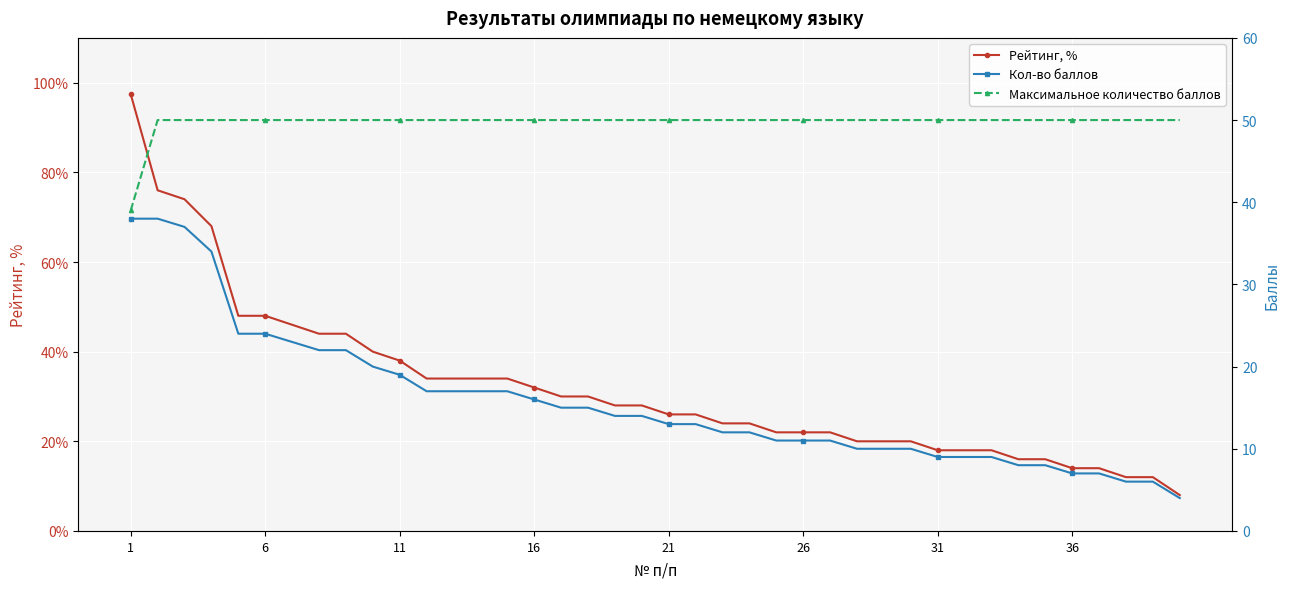

Which series has the largest range (max minus min)?

Кол-во баллов